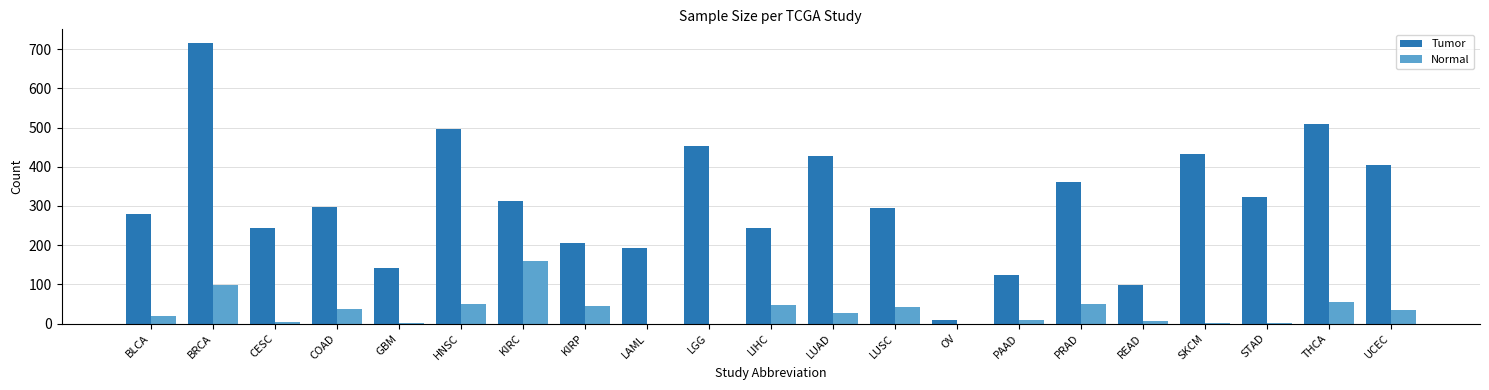

What value does the Normal series have at KIRC?

159